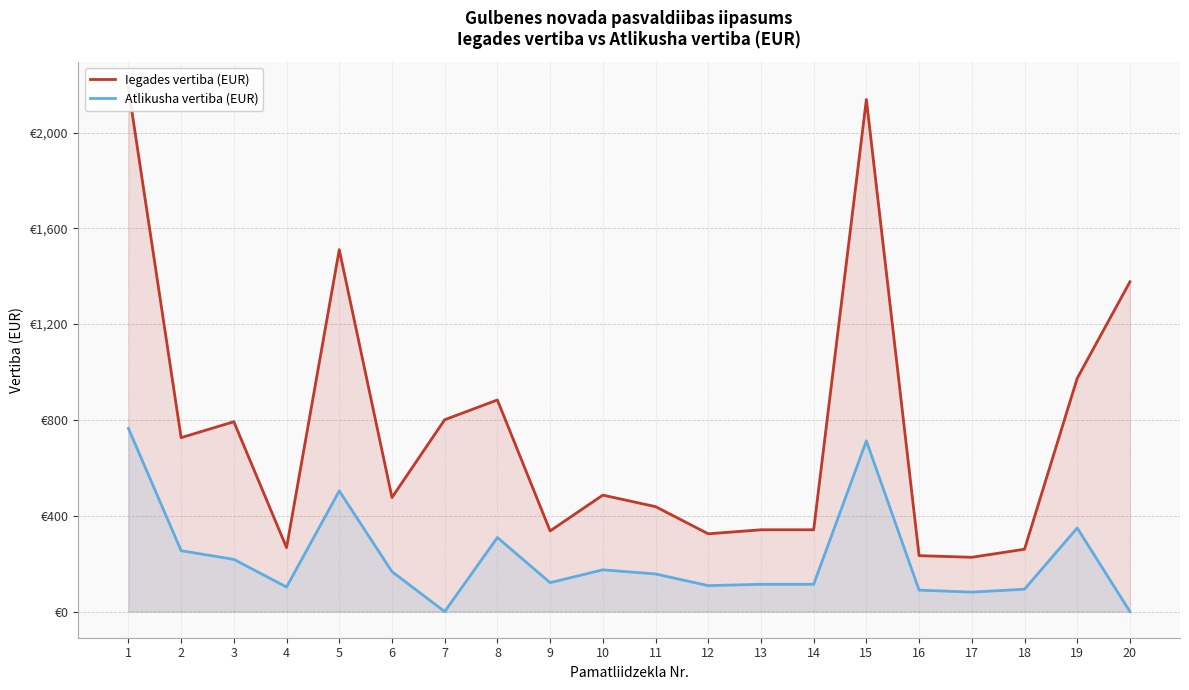

What is the value of the Atlikusha vertiba (EUR) point at the 18th from the left?

93.3